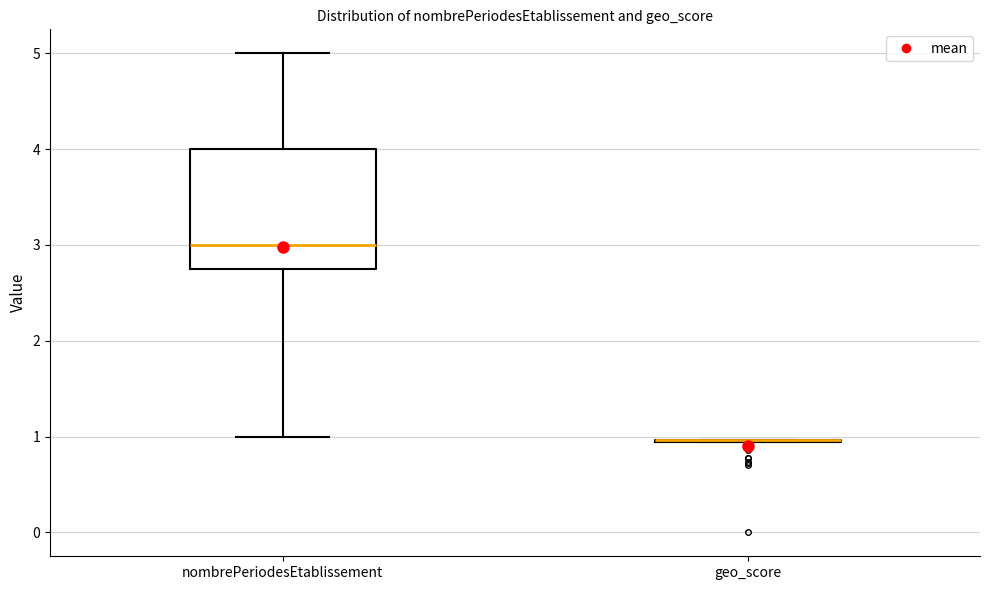

Reading left to right, read every box against the y-axis: the position of its median line, the range the box covers, and the ends of its whiskers. The values are not printed on the chart, so give them approximately, as read against the axis.

nombrePeriodesEtablissement: median 3.0, box 2.8 to 4.0, whiskers 1.0 to 5.0
geo_score: box collapsed to a line at 1.0, whiskers 0.9 to 1.0